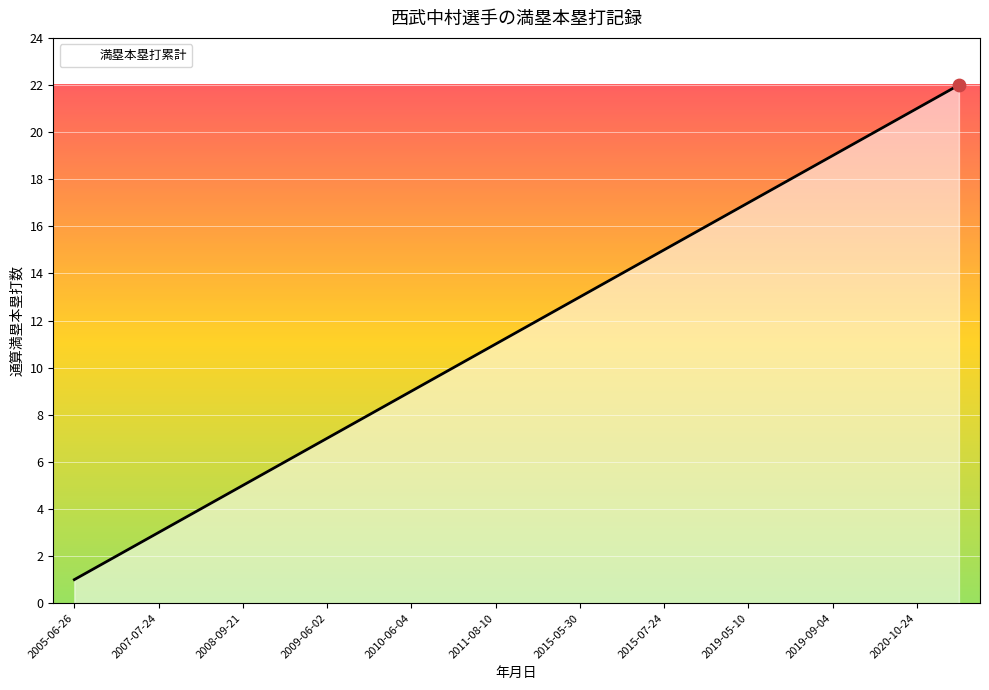

What is the difference between the maximum and minimum values?

21